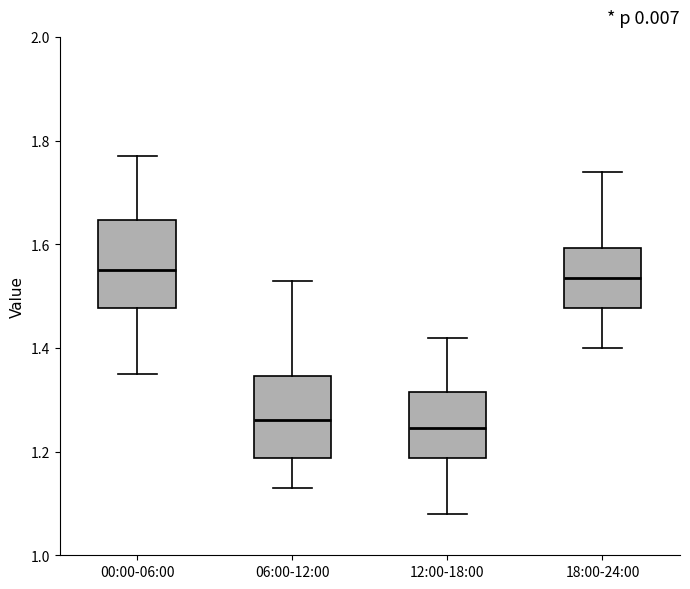

Where is the upper edge of the box for 06:00-12:00 on the y-axis? The values are not printed on the chart, so give them approximately, as read against the axis.

1.34